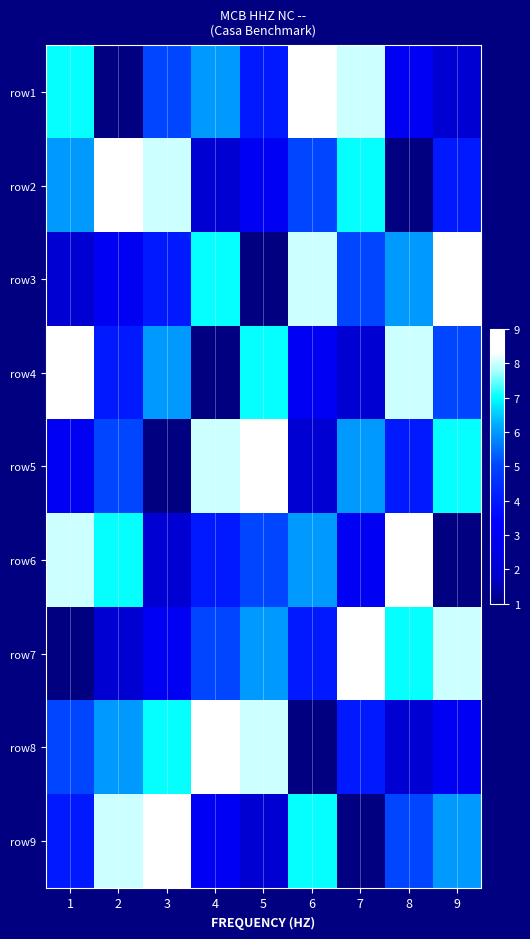

Reading left to right, list all the values displayed in this chart.

row1: 1=7	2=1	3=5	4=6	5=4	6=9	7=8	8=3	9=2
row2: 1=6	2=9	3=8	4=2	5=3	6=5	7=7	8=1	9=4
row3: 1=2	2=3	3=4	4=7	5=1	6=8	7=5	8=6	9=9
row4: 1=9	2=4	3=6	4=1	5=7	6=3	7=2	8=8	9=5
row5: 1=3	2=5	3=1	4=8	5=9	6=2	7=6	8=4	9=7
row6: 1=8	2=7	3=2	4=4	5=5	6=6	7=3	8=9	9=1
row7: 1=1	2=2	3=3	4=5	5=6	6=4	7=9	8=7	9=8
row8: 1=5	2=6	3=7	4=9	5=8	6=1	7=4	8=2	9=3
row9: 1=4	2=8	3=9	4=3	5=2	6=7	7=1	8=5	9=6